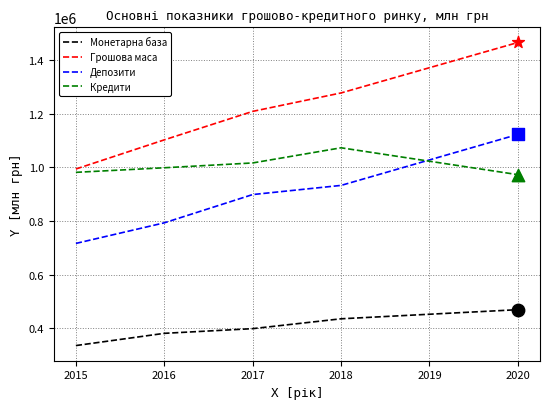

Which series has the widest spread of values?

Грошова маса